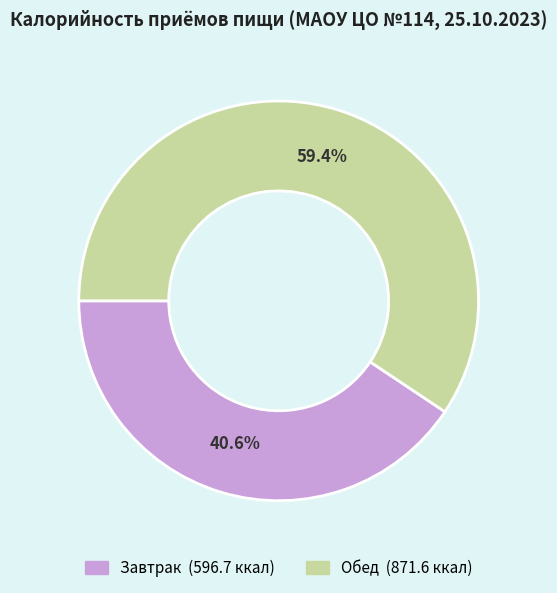

What percentage is the Обед slice, to the nearest percent?

59%